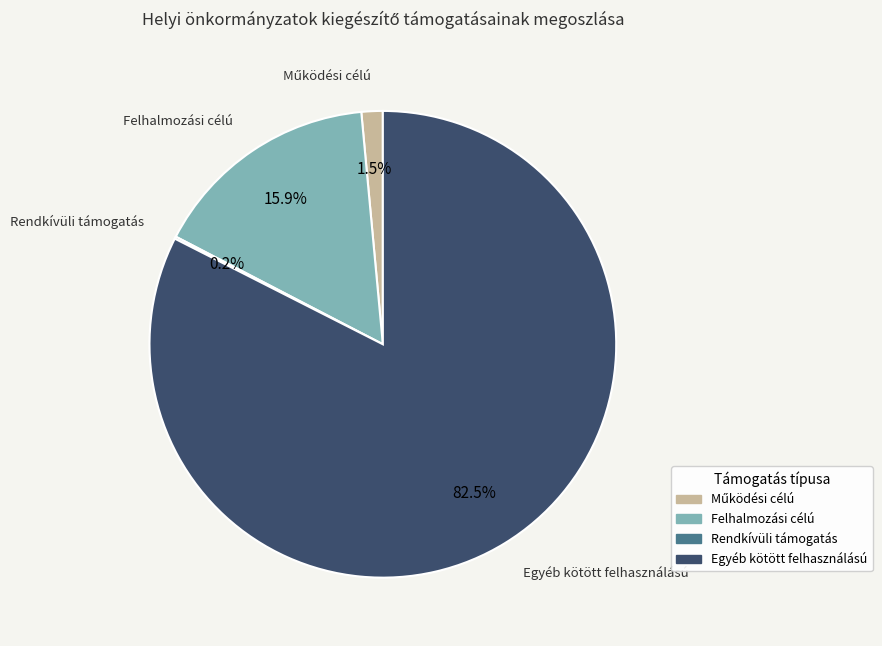

What portion of the pie excludes Felhalmozási célú?

84.1%